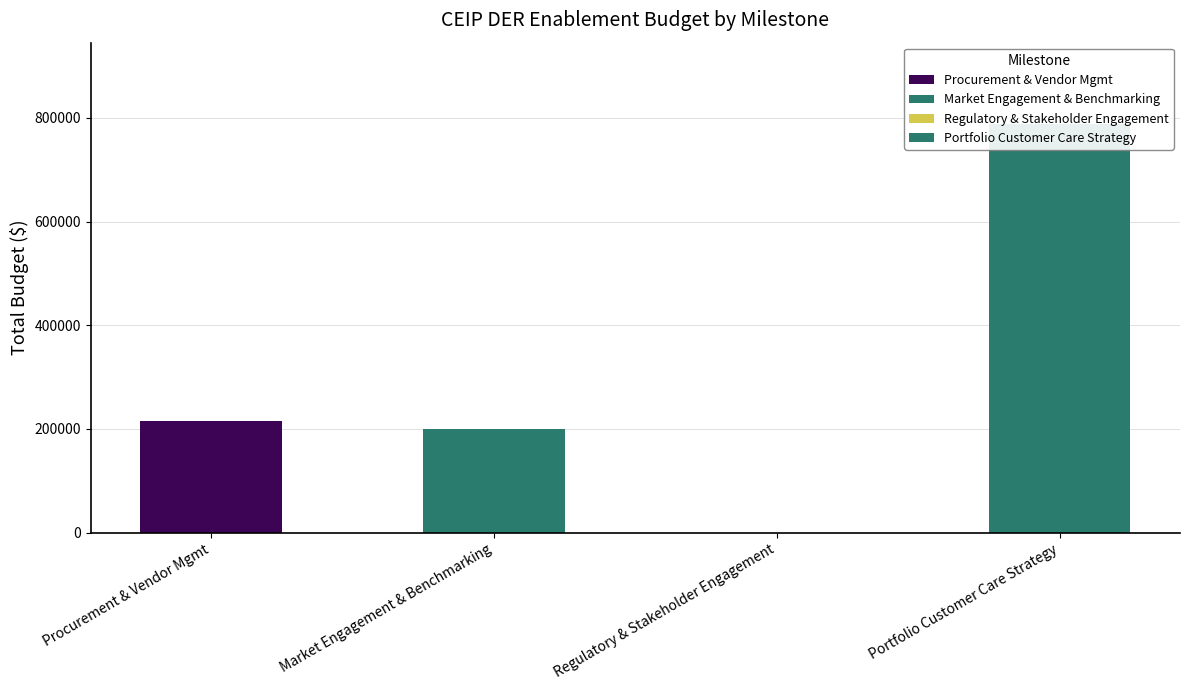

The value at Market Engagement & Benchmarking is 107390. True or false?

False